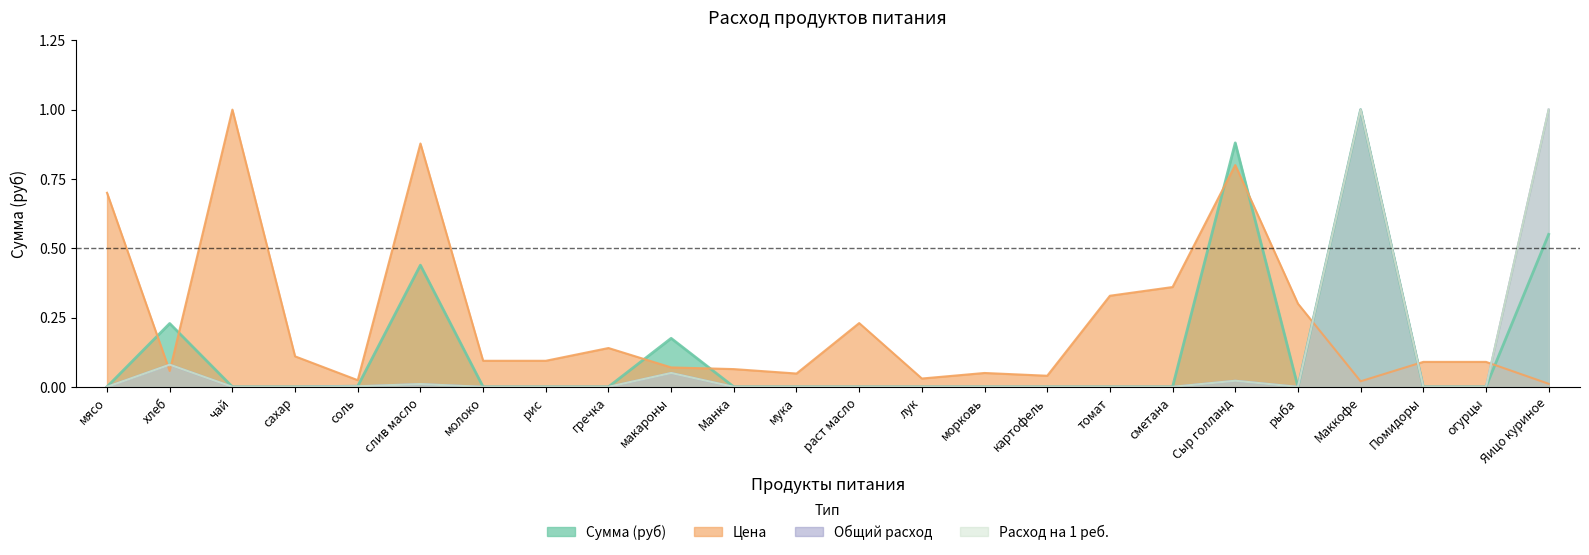

How many lines are shown in the chart?

4